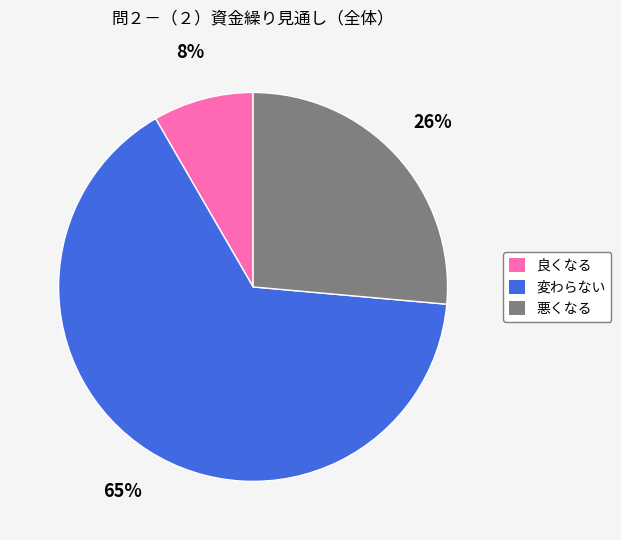

Does any single category account for the majority?

Yes